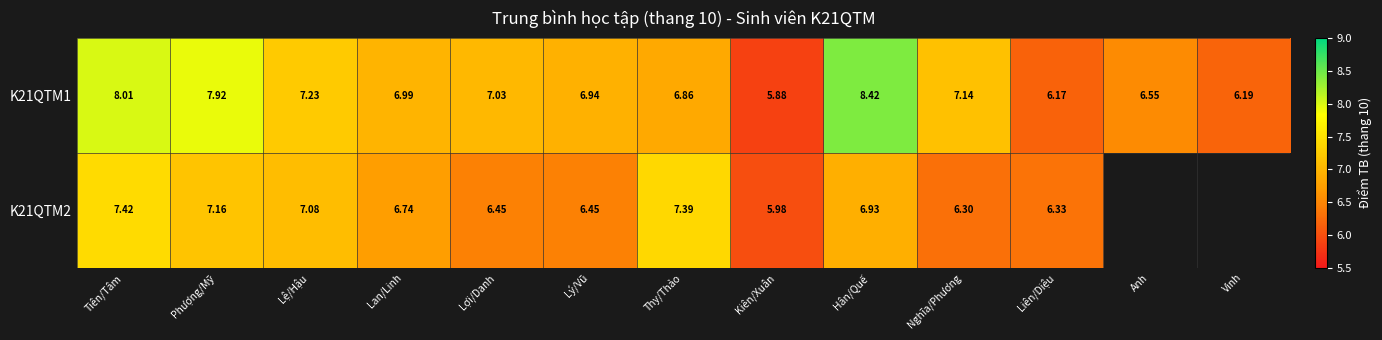

True or false: K21QTM1 has a value of 8.0 at Tiên/Tâm.

True